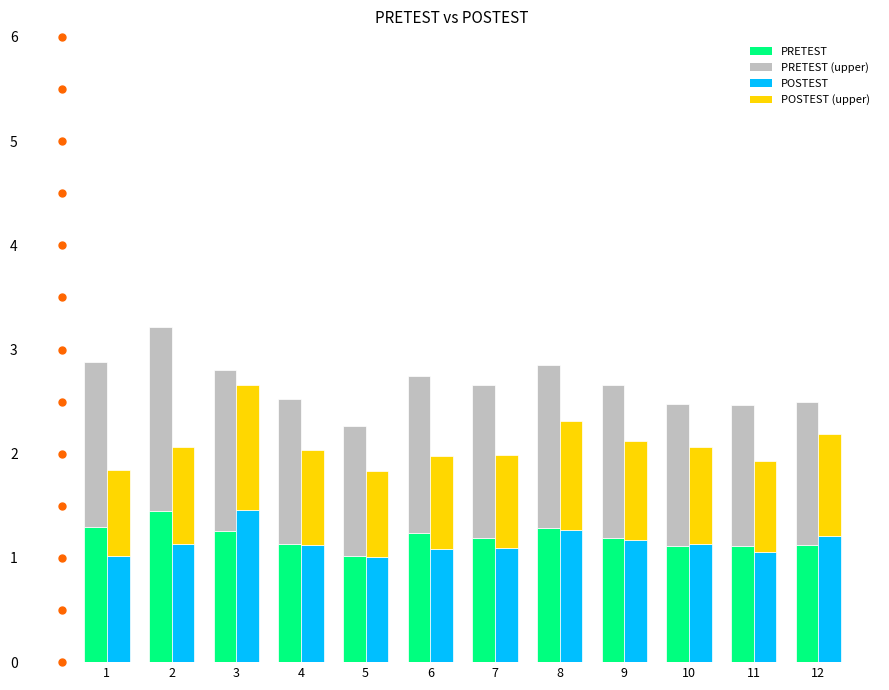

What is the smallest value displayed?

0.8